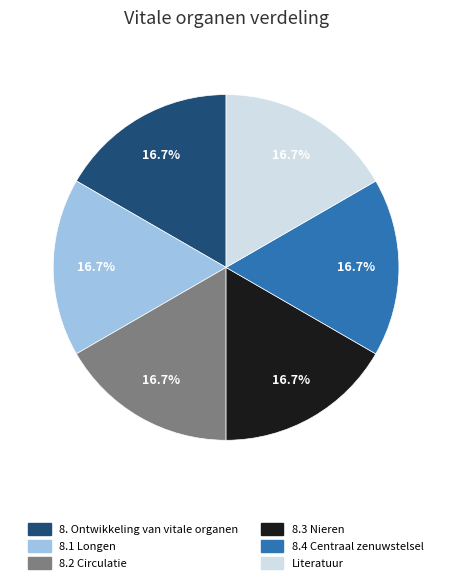

Approximately how many times larger is the value at 8.4 Centraal zenuwstelsel compared to Literatuur?

1.0